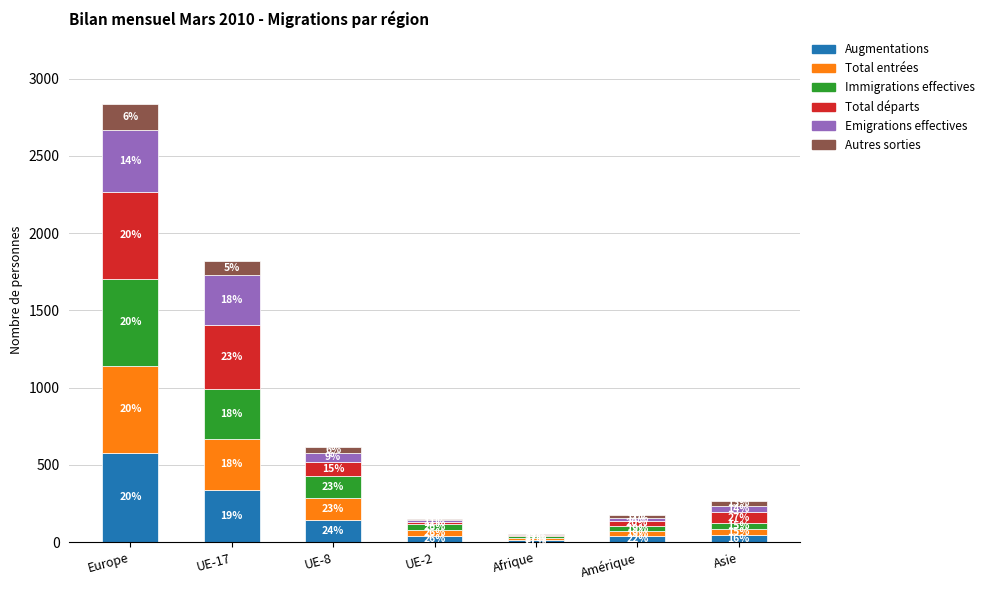

What are all the series names shown in the legend?

Augmentations, Total entrées, Immigrations effectives, Total départs, Emigrations effectives, Autres sorties